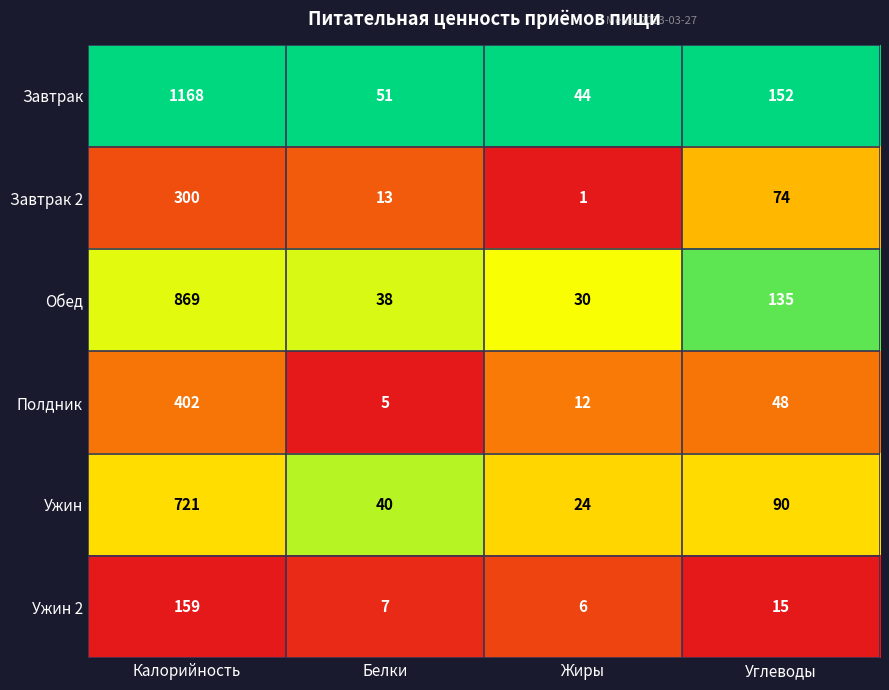

At which category does the chart reach its minimum across all series?

Жиры